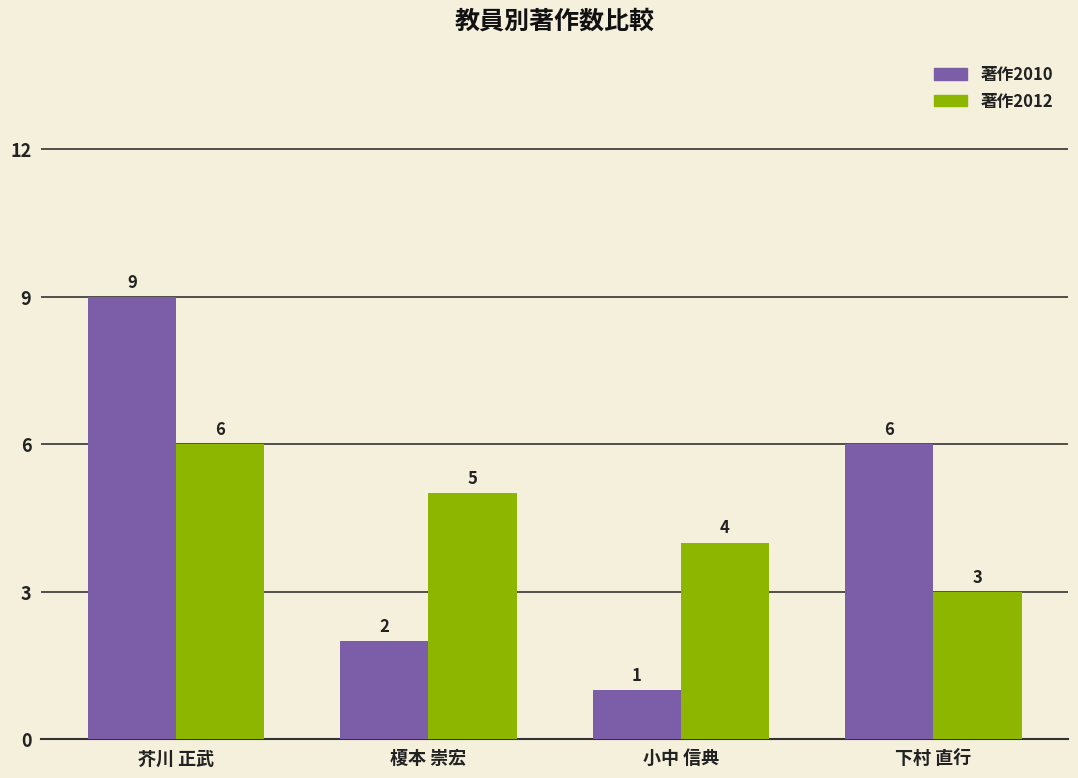

The value of 著作2012 at 榎本 崇宏 is 5. True or false?

True